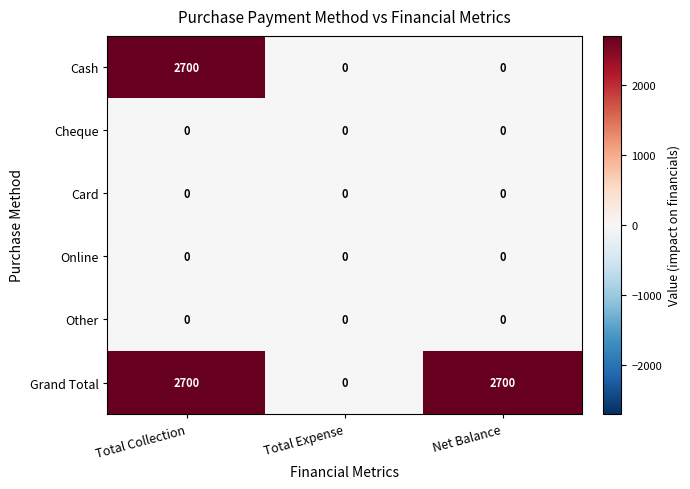

Is the value of Online at Total Expense greater than the value of Other at Total Collection?

No